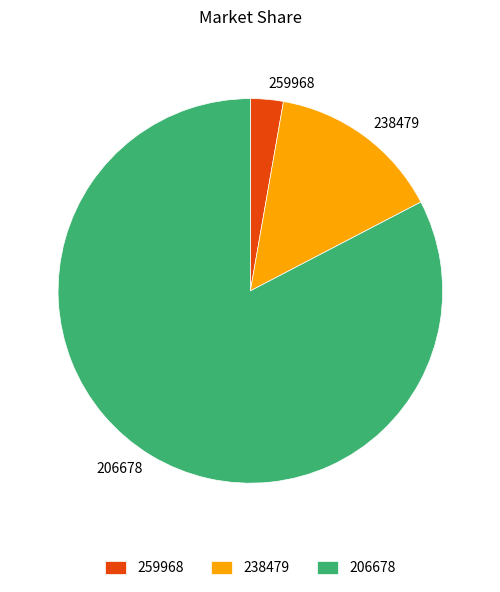

Rank the categories by value from lowest to highest.

259968, 238479, 206678